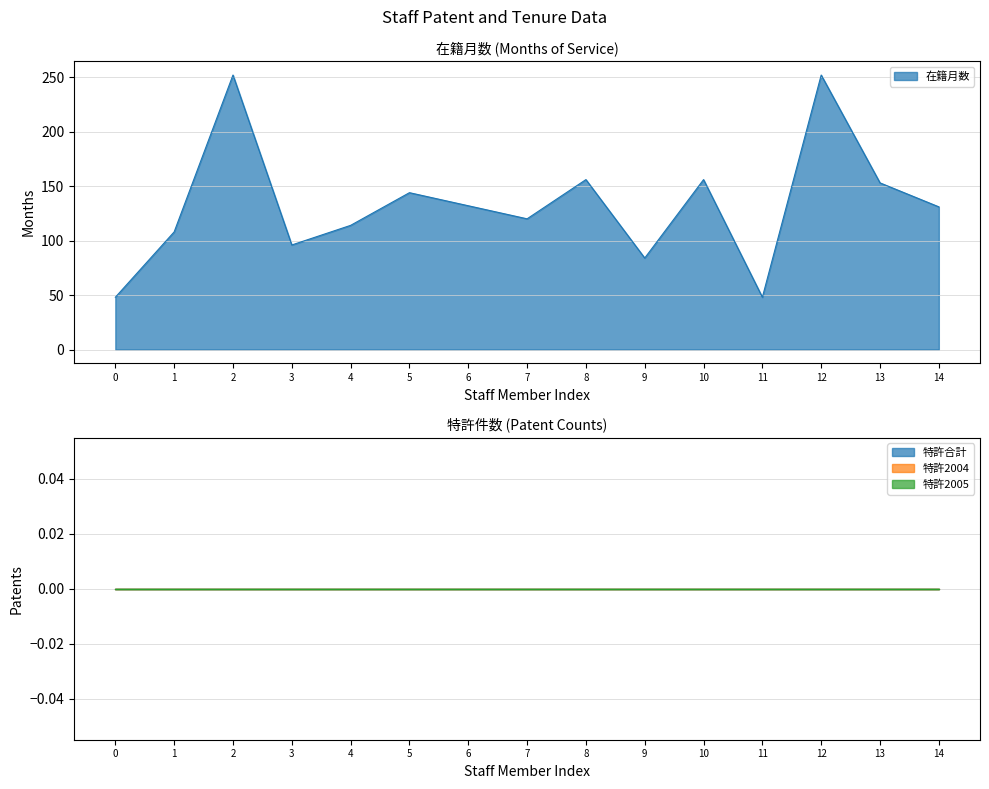

True or false: 特許合計 has more than 2 interior local peaks.

False